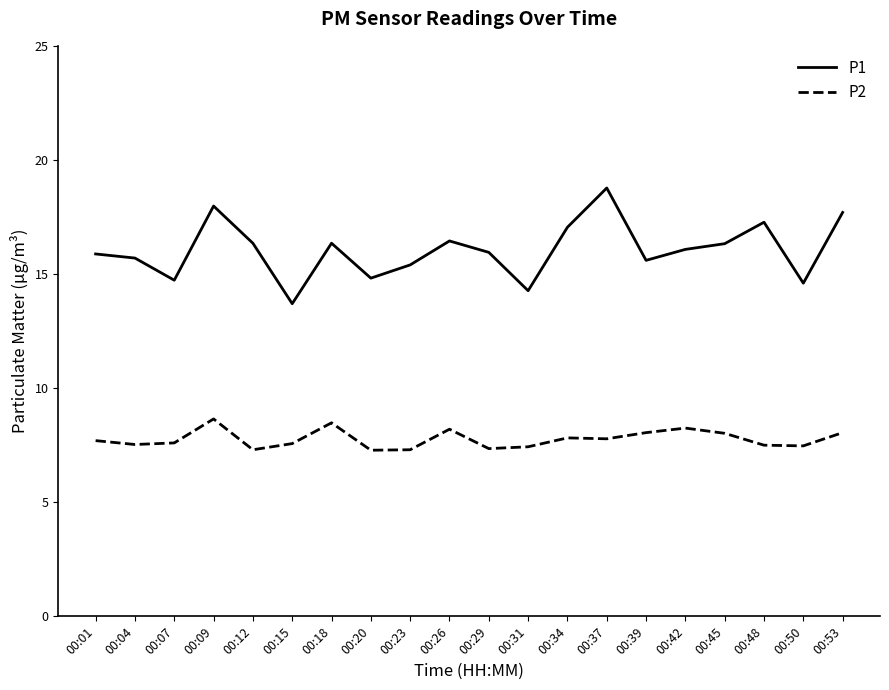

What is the maximum value shown in the chart?

18.8